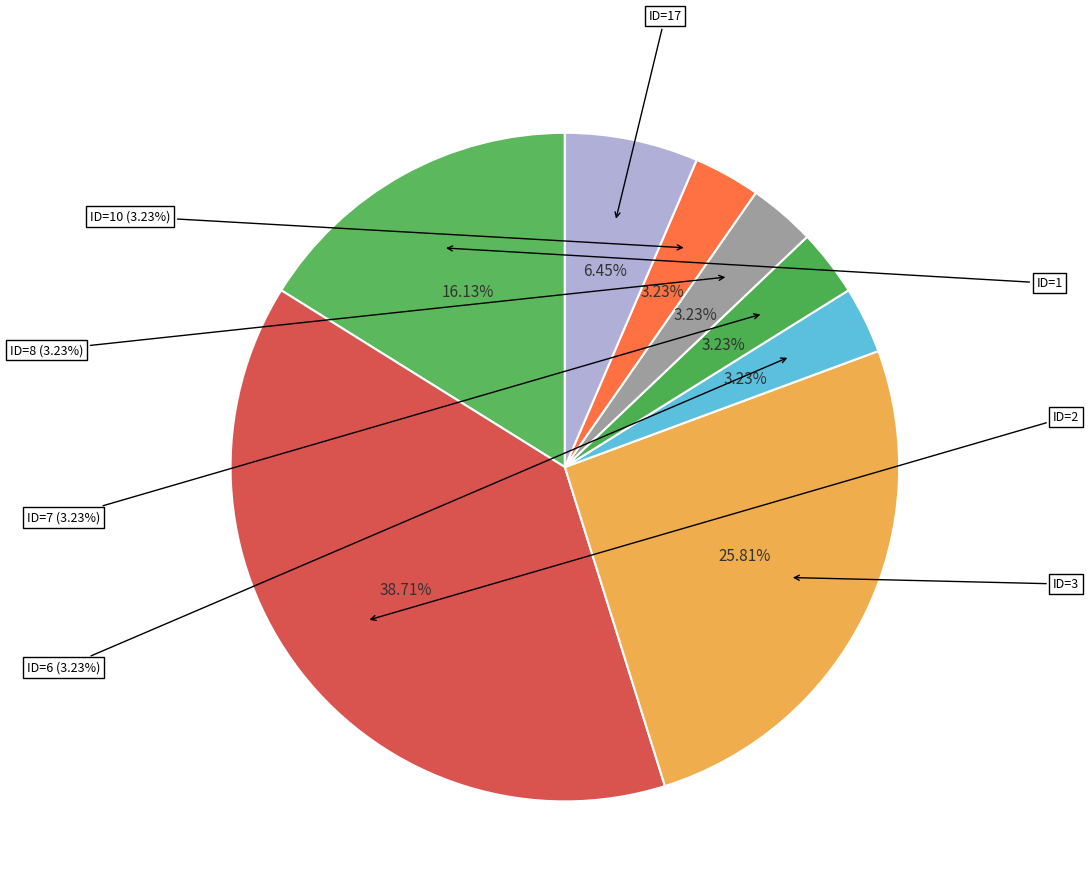

Rank the categories by value from highest to lowest.

2, 3, 1, 17, 6, 7, 8, 10